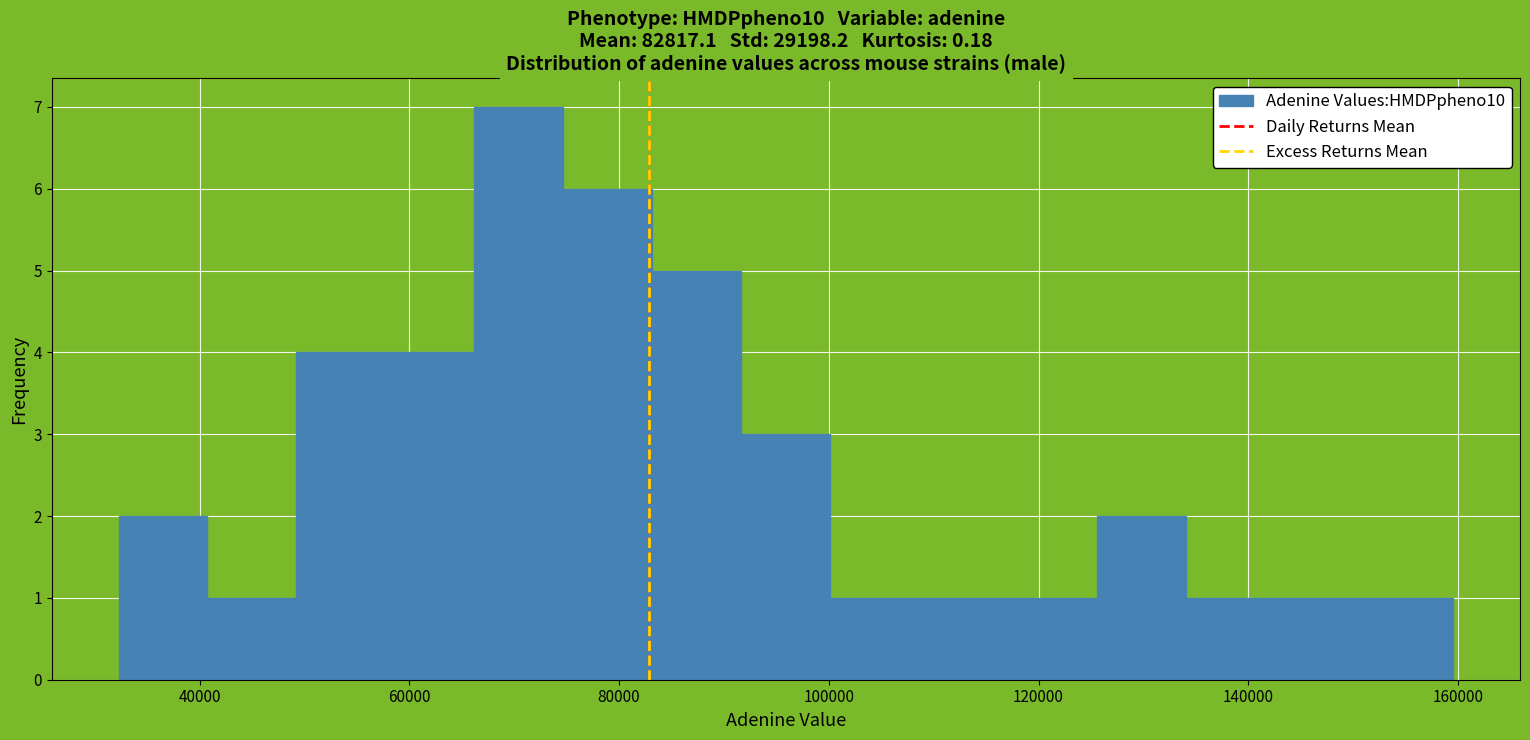

Which range on the x-axis has the tallest bar?

66000 to 74000